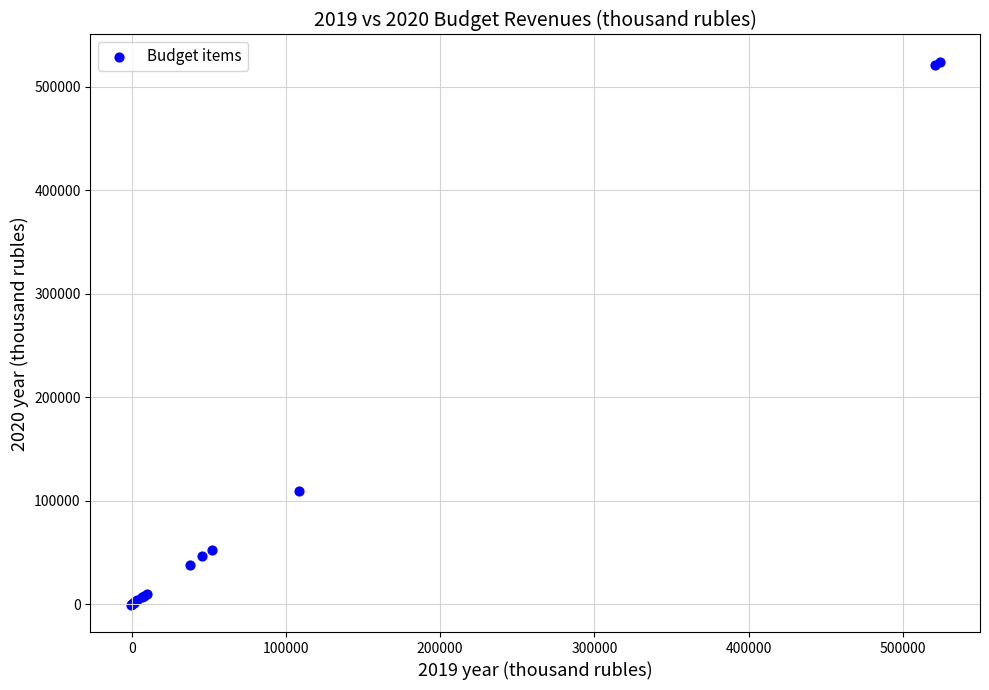

What Y value in the scatter plot is closest to 261874?

109305.0